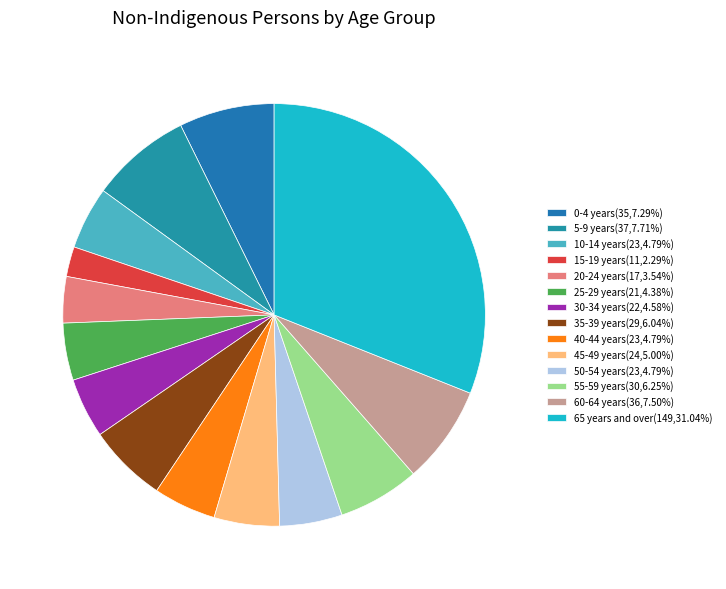

How many segments does this pie chart have?

14